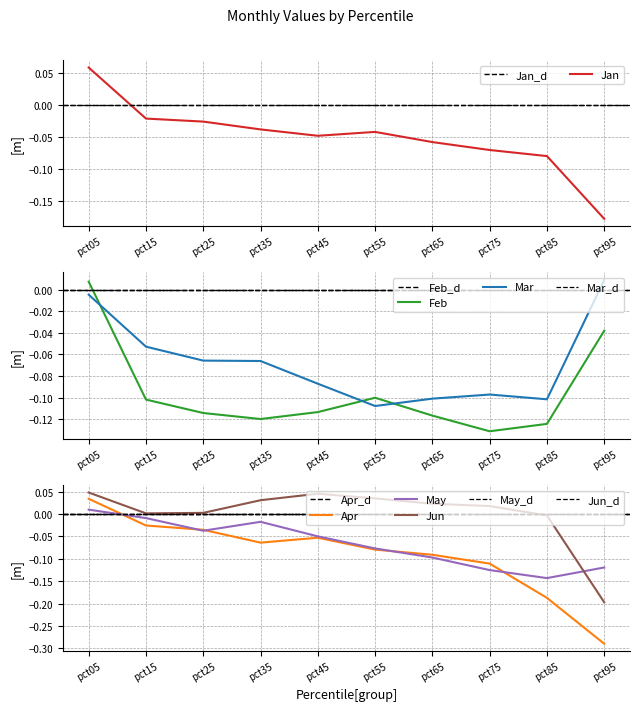

True or false: Jan has a value of 0.1 at pct05.

True